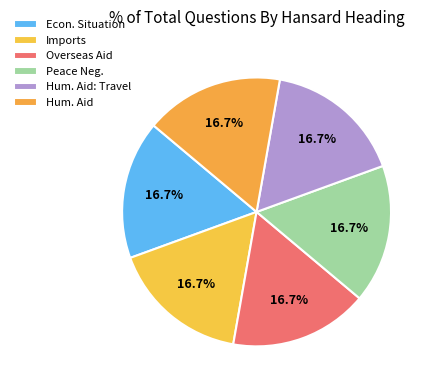

Count the number of slices in the pie.

6